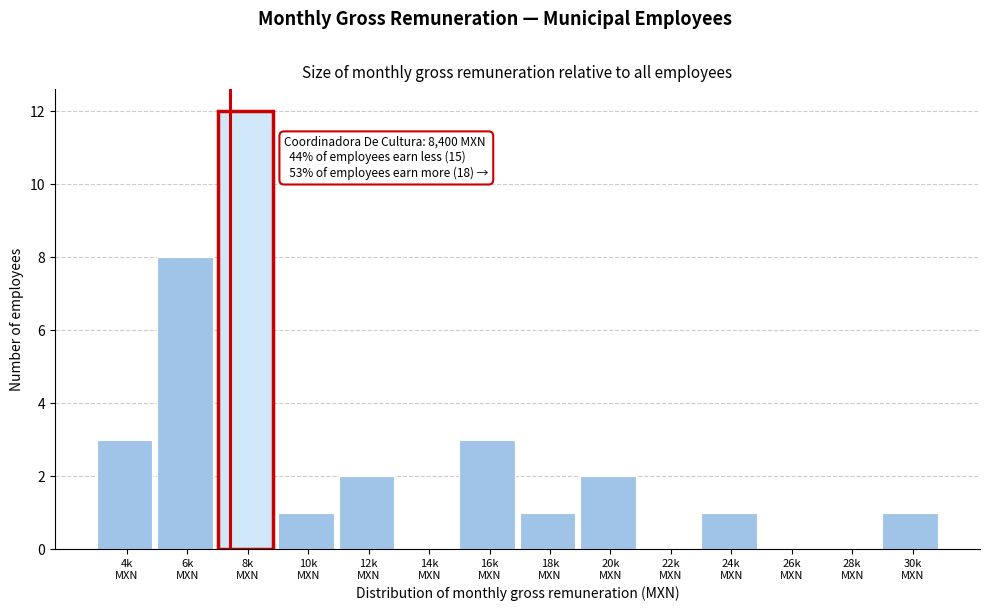

What is the greatest value displayed?

12